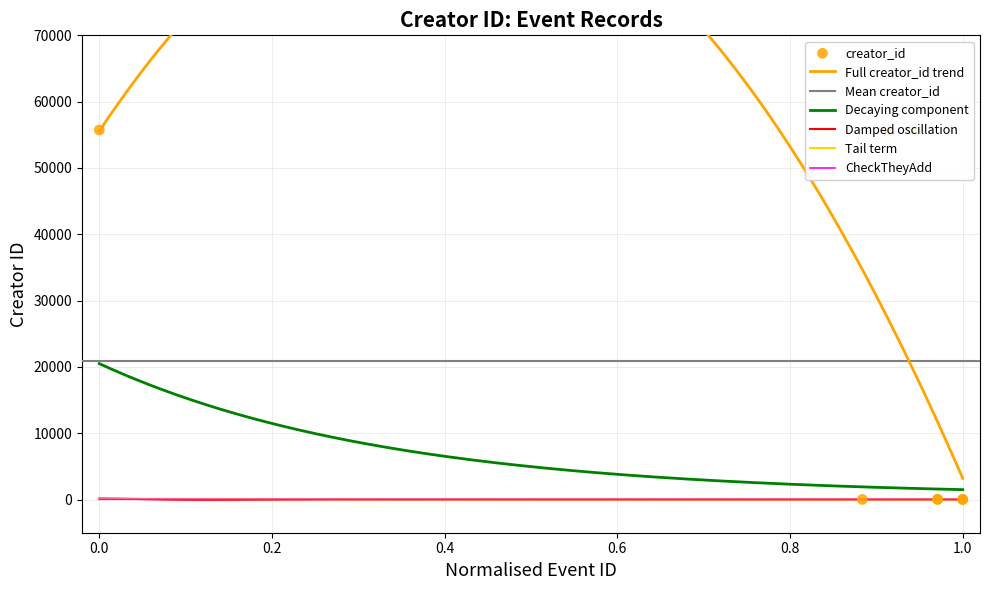

What is the ratio of the value at 44825980 to the value at 44929362?

1092.7